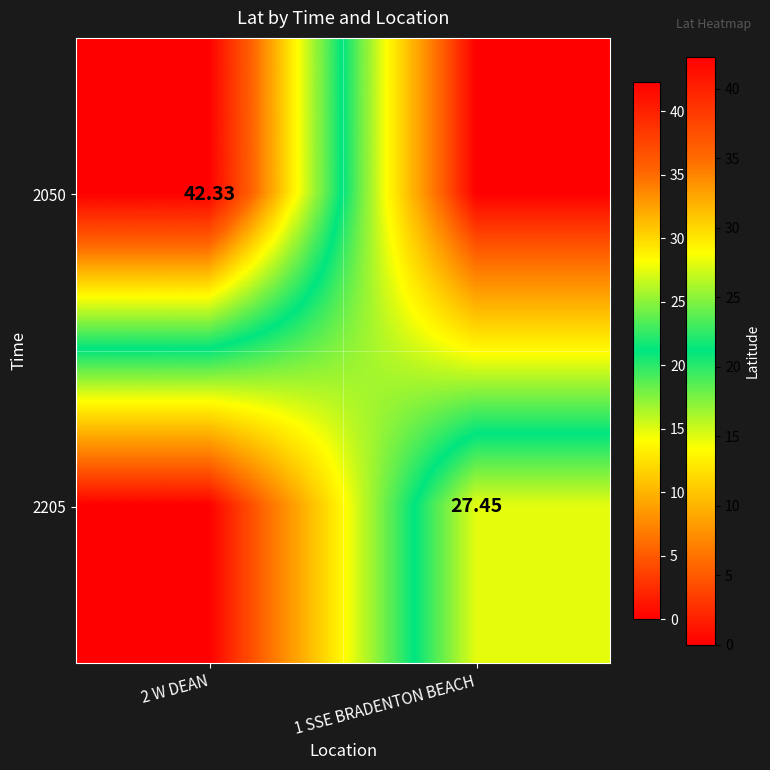

List the labels in order of 2050 value, smallest first.

1 SSE BRADENTON BEACH, 2 W DEAN